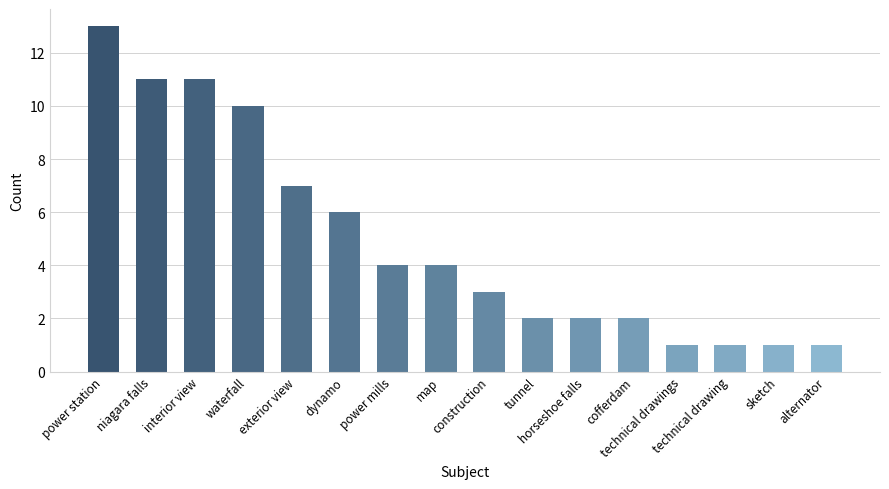

At which label does the data first exceed 4?

power station